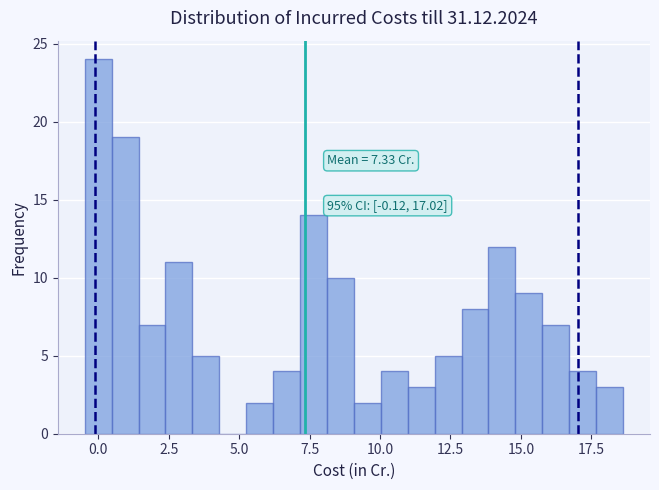

Around what value on the x-axis is the tallest bar? Give the approximate position of its centre, as read against the axis.

0.0